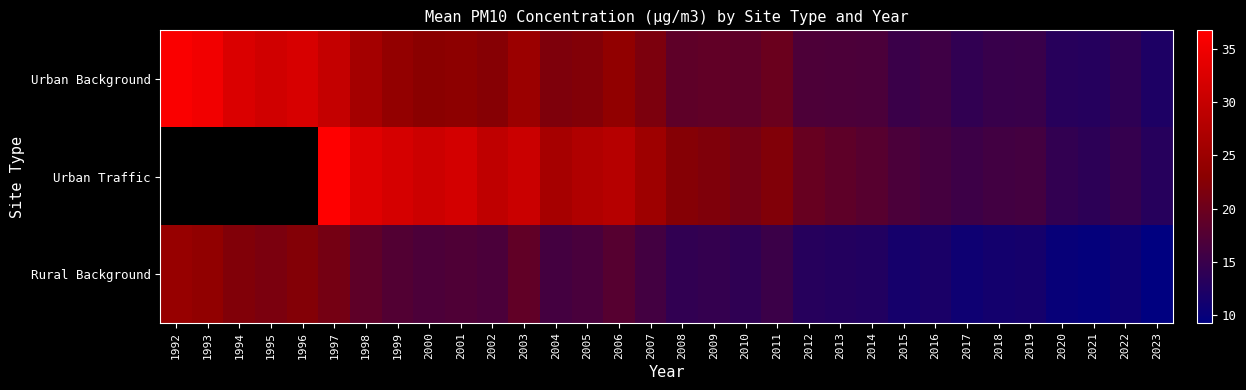

Between 2011 and 1999, which is larger?

1999